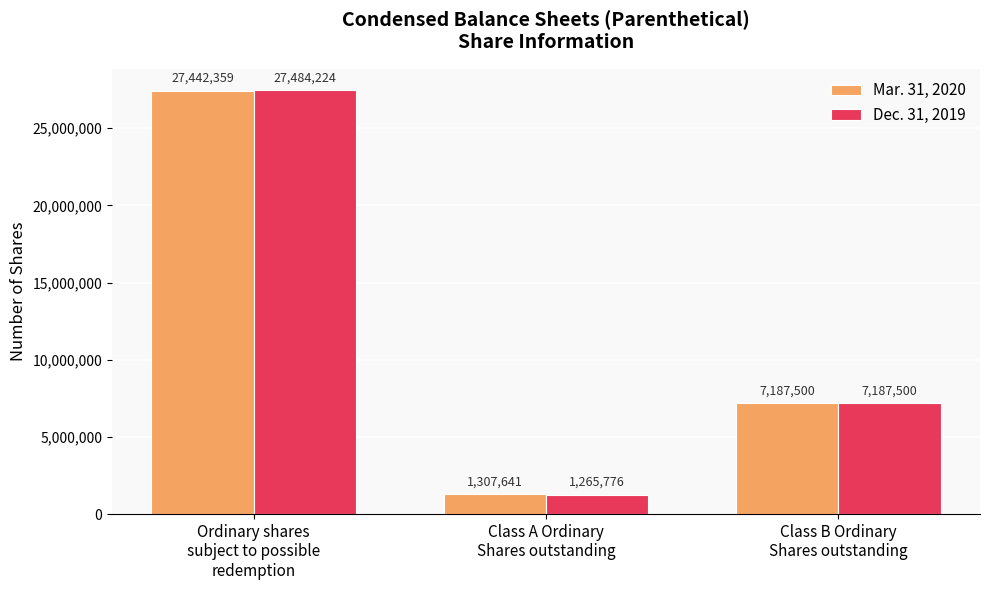

What are all the series names shown in the legend?

Mar. 31, 2020, Dec. 31, 2019